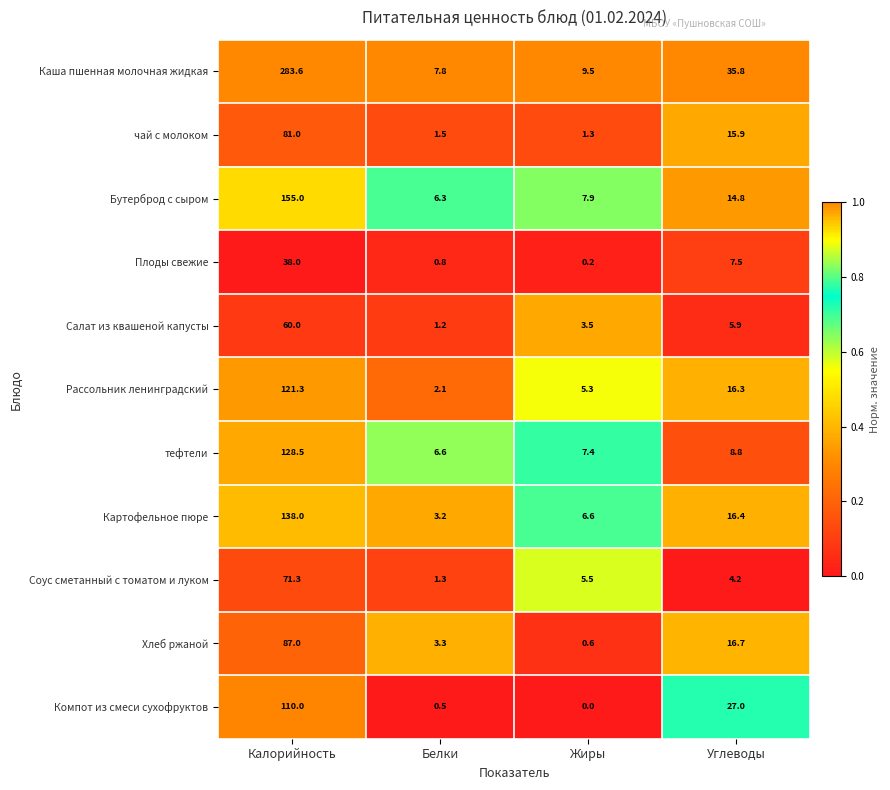

Is it true that тефтели equals 128.5 at Калорийность?

True